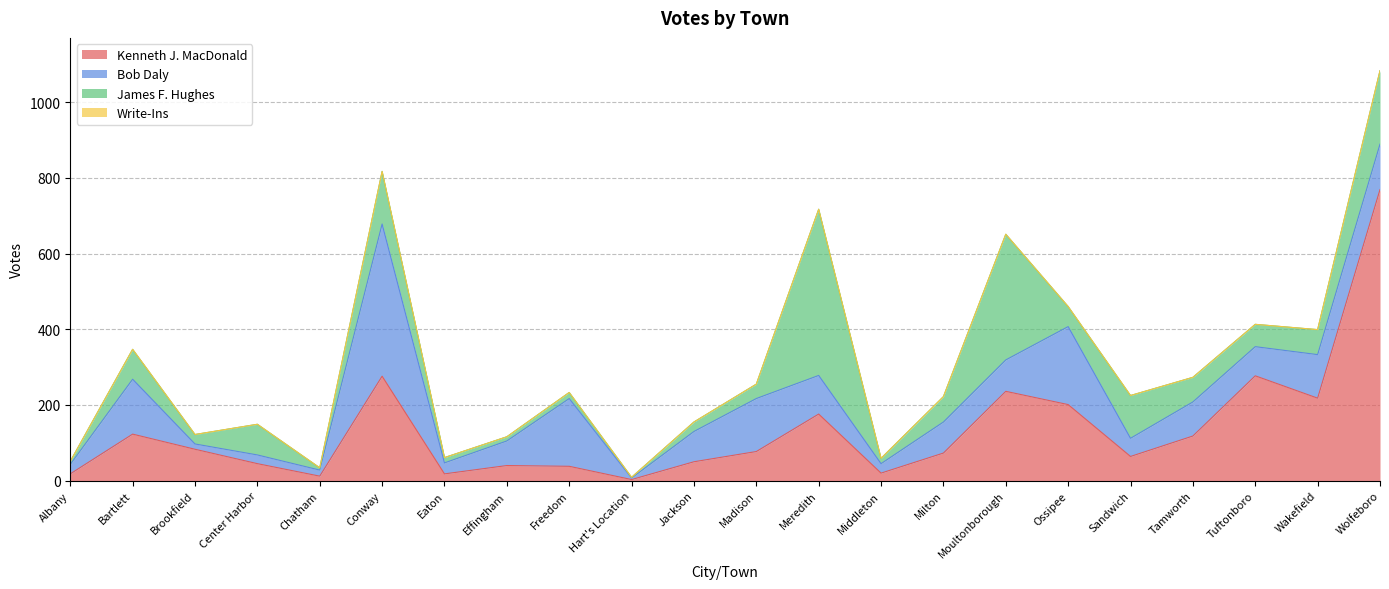

Which has a higher value, Madison or Milton?

Madison